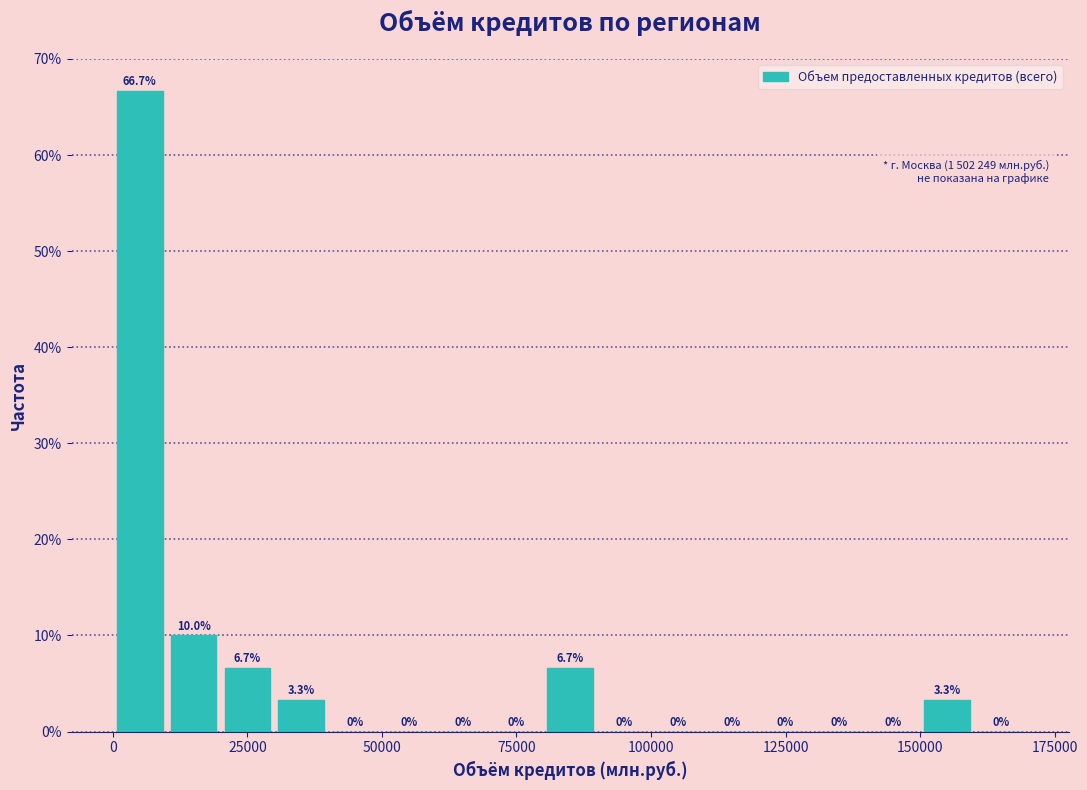

Read against the x-axis, roughly where is the centre of the tallest bar?

5000